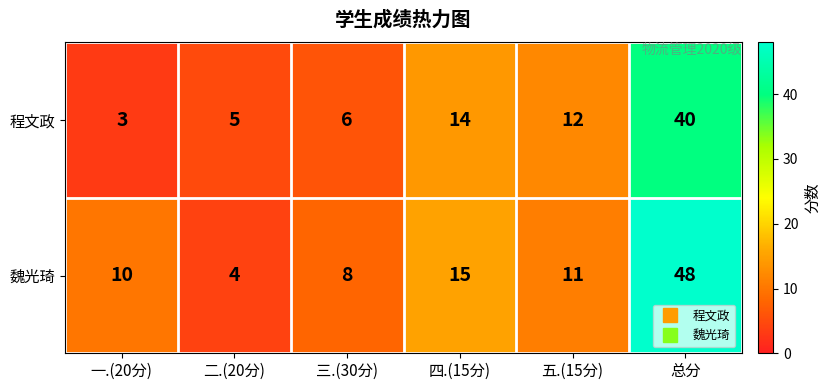

At which category is the sum across all series the highest?

总分